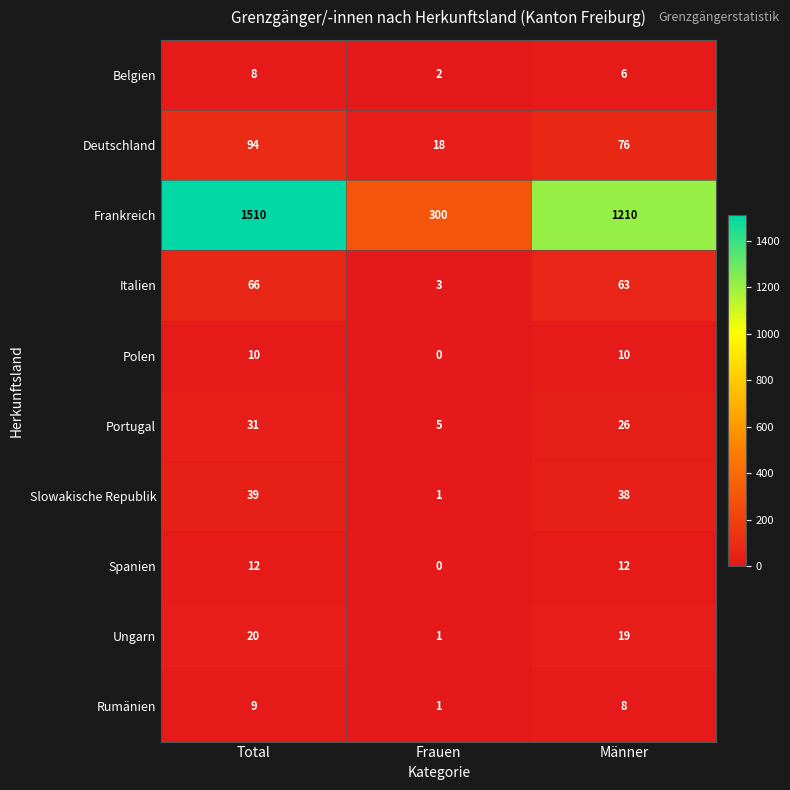

What is the highest value of the Frankreich series?

1510